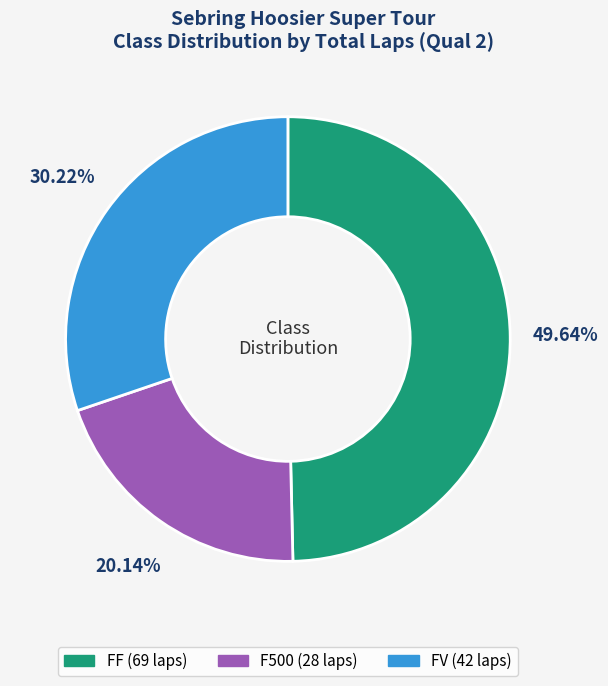

Is it true that F500 is 31% of the pie?

False